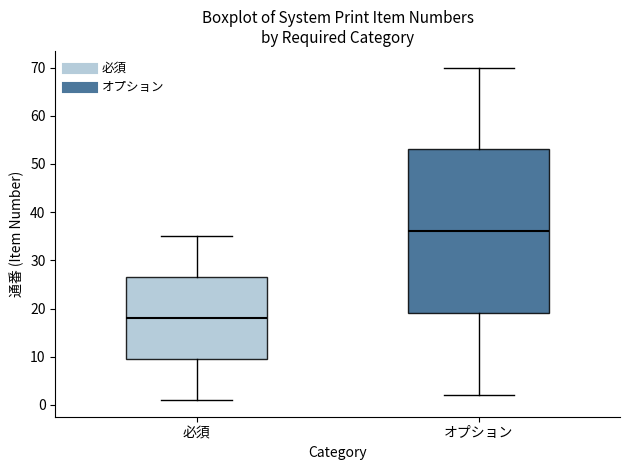

Which box has the lowest median line?

必須